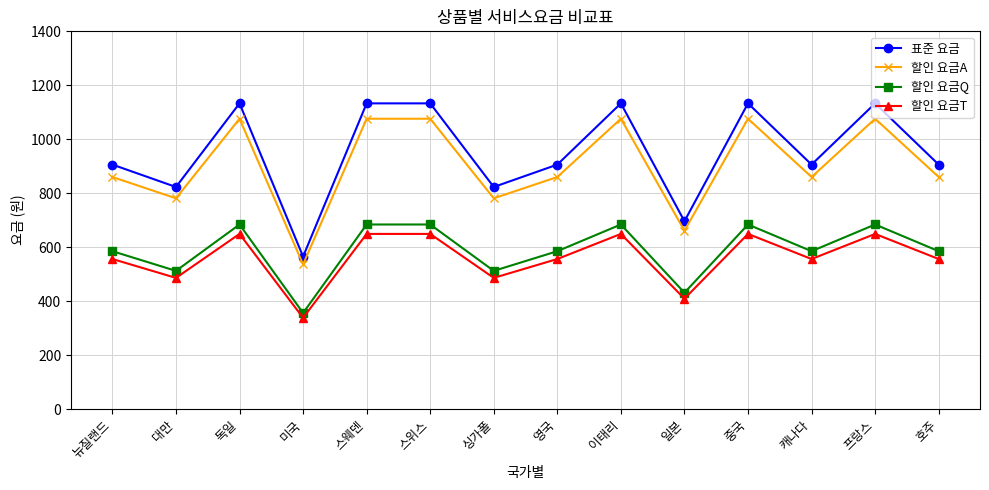

What is the total value across all series at 캐나다?

2907